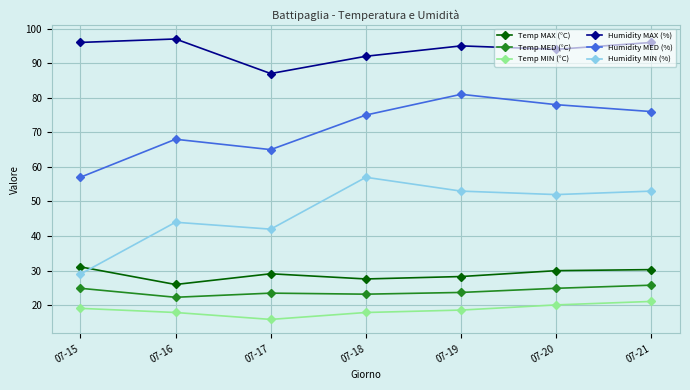

Between 07-15 and 07-18, which series saw the biggest shift?

Humidity MIN (%)